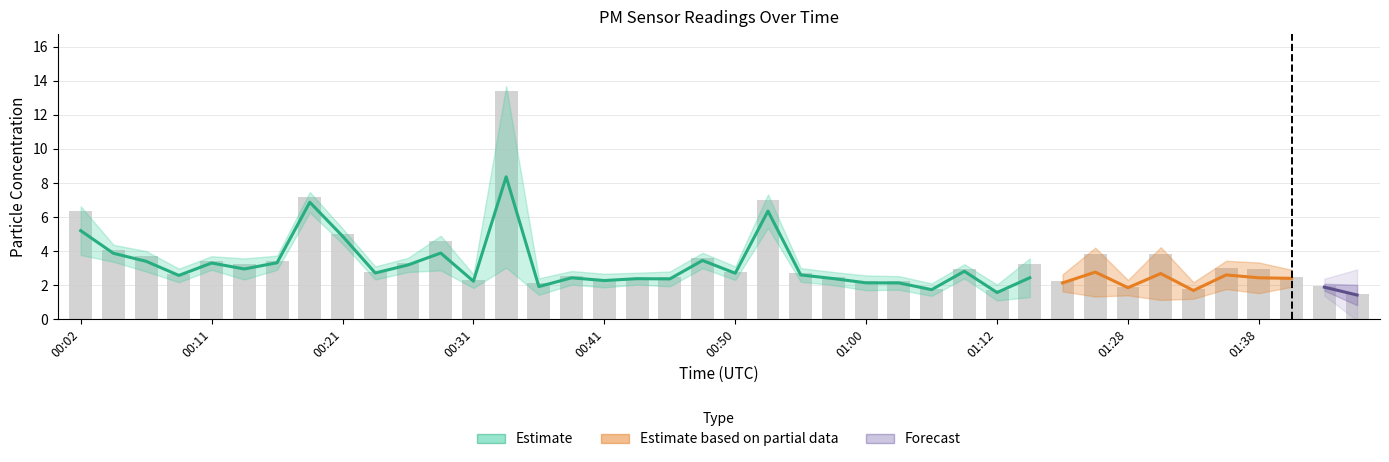

How many categories are shown in the chart?

40